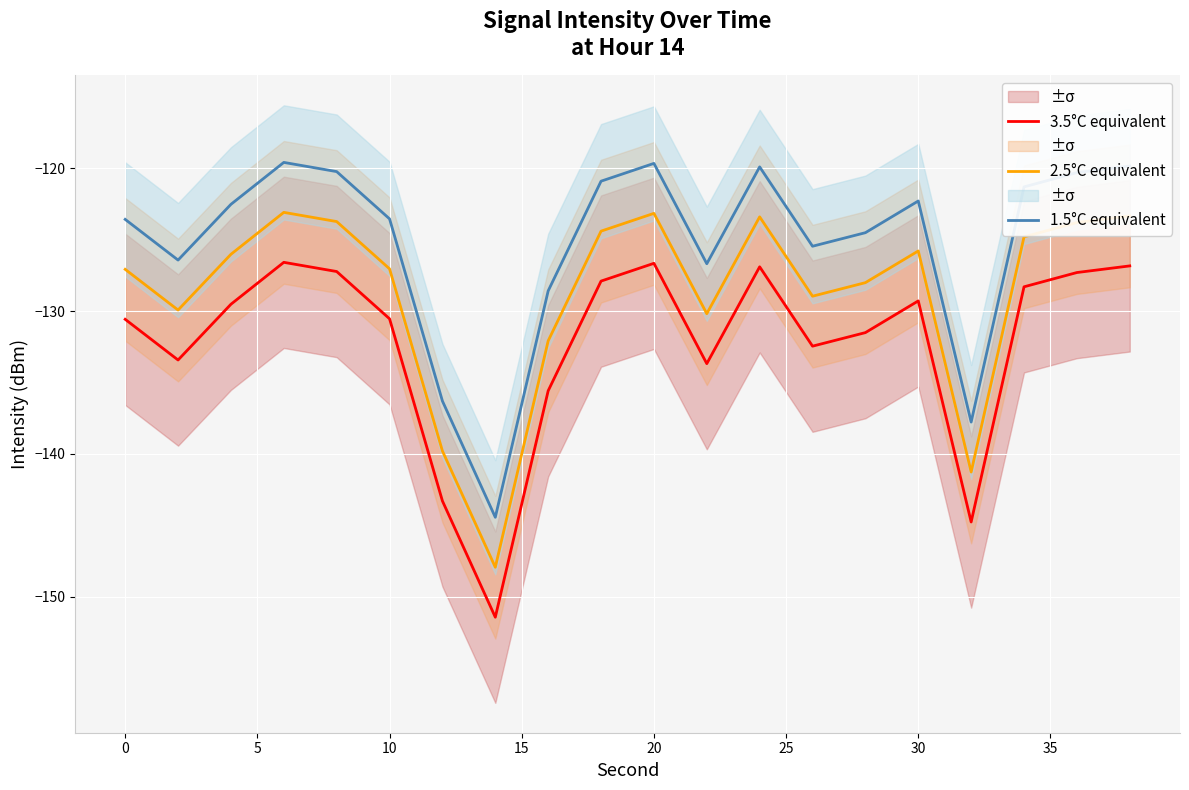

True or false: 1.5°C equivalent and 3.5°C equivalent cross at least once.

False